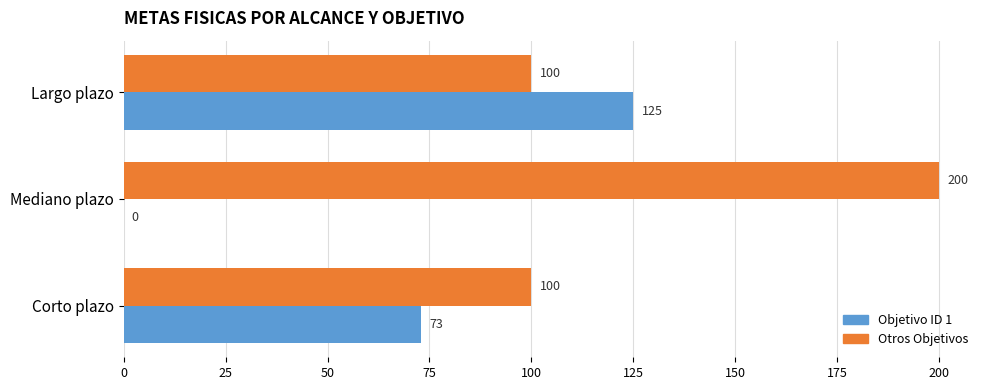

Which series has the largest total across all categories?

Otros Objetivos